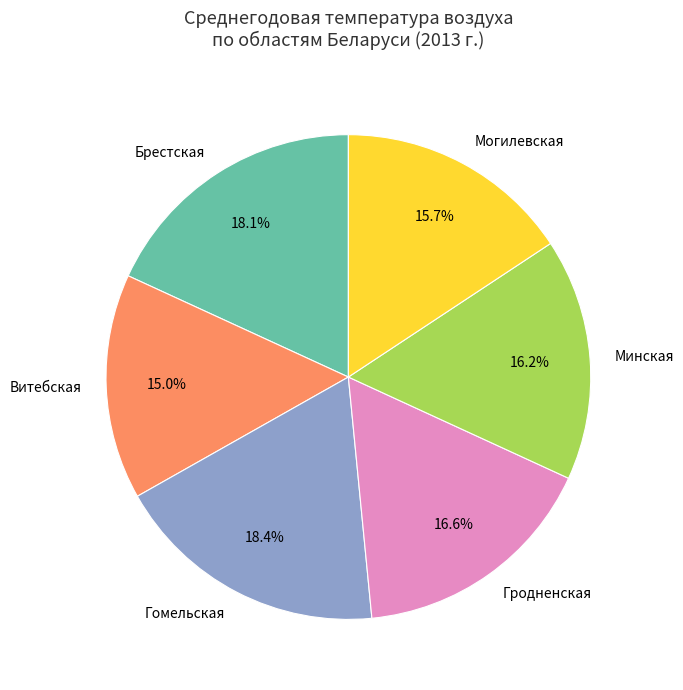

To the nearest percent, what percentage of the pie is Гомельская?

18%